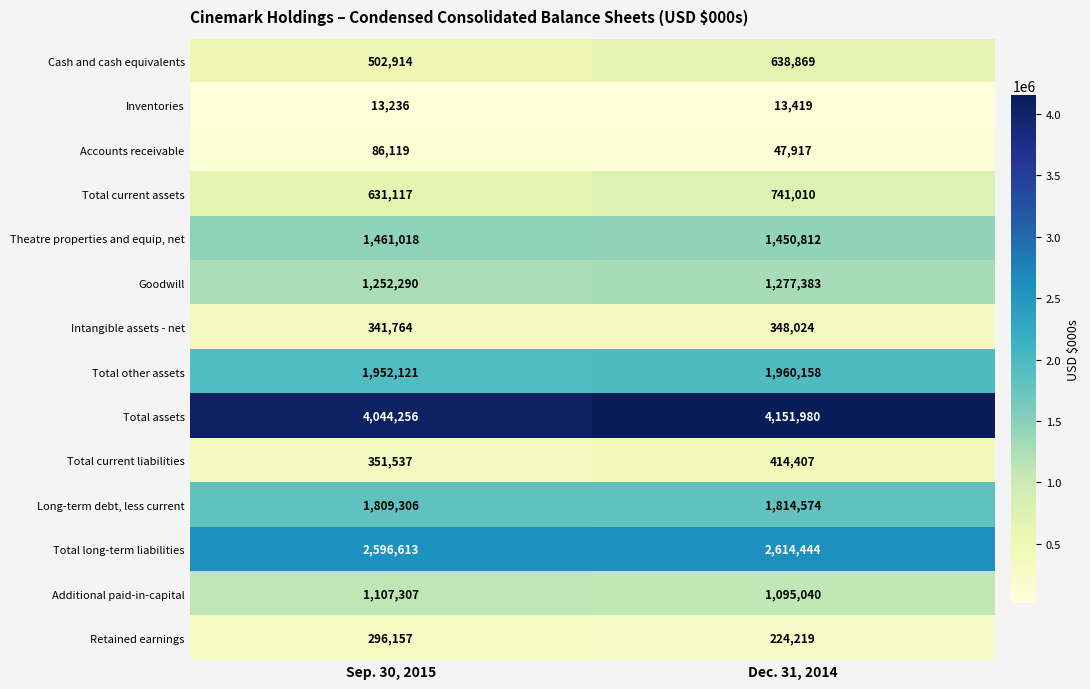

What is the sum of the Accounts receivable values at Dec. 31, 2014 and Sep. 30, 2015?

134036